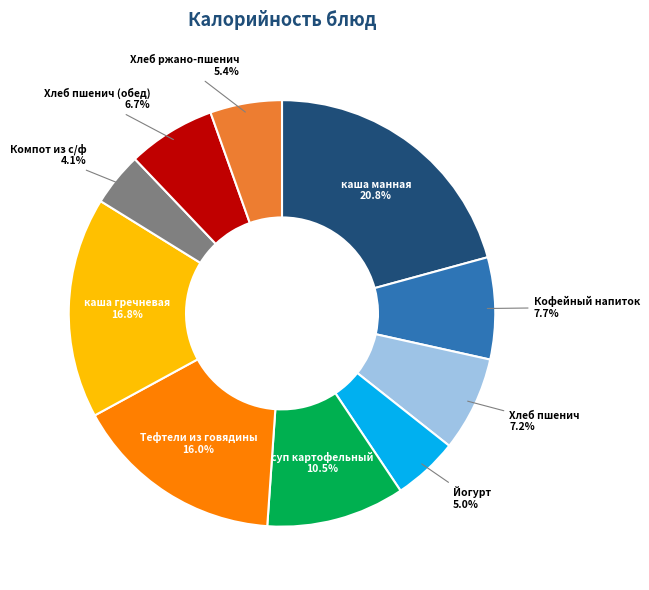

Does каша гречневая represent more than half of the total?

No